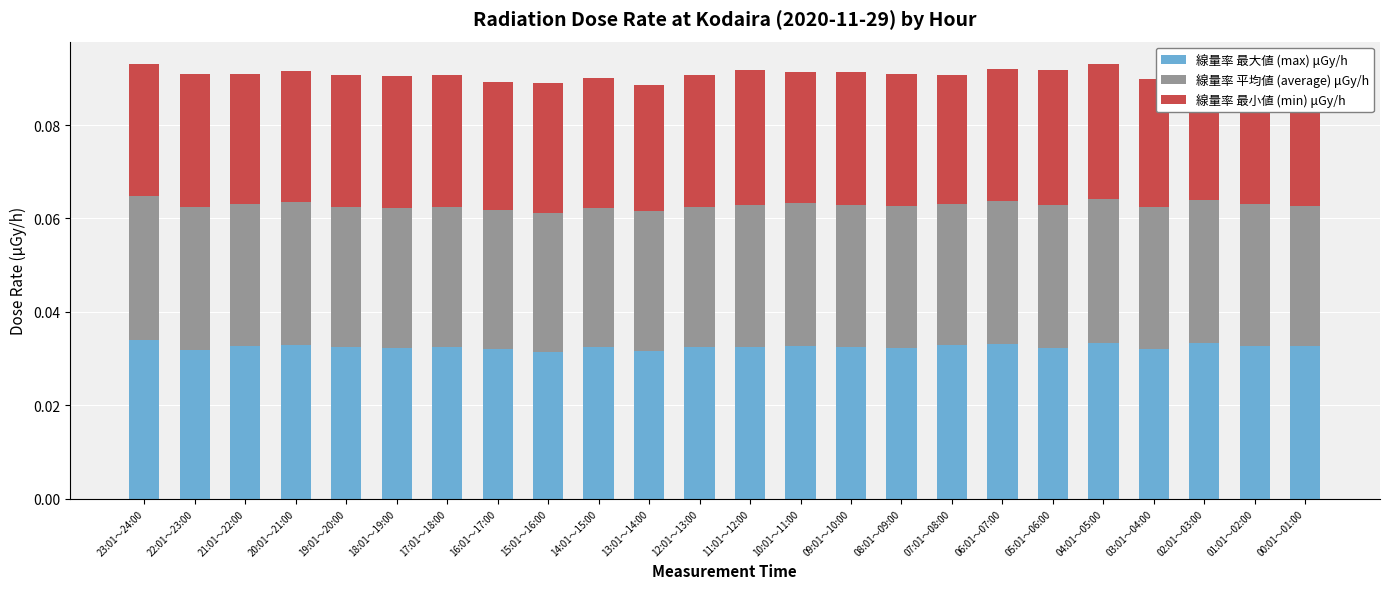

Reading left to right, list all the values displayed in this chart.

線量率 最大値 (max) μGy/h: 23:01～24:00=0.0	22:01～23:00=0.0	21:01～22:00=0.0	20:01～21:00=0.0	19:01～20:00=0.0	18:01～19:00=0.0	17:01～18:00=0.0	16:01～17:00=0.0	15:01～16:00=0.0	14:01～15:00=0.0	13:01～14:00=0.0	12:01～13:00=0.0	11:01～12:00=0.0	10:01～11:00=0.0	09:01～10:00=0.0	08:01～09:00=0.0	07:01～08:00=0.0	06:01～07:00=0.0	05:01～06:00=0.0	04:01～05:00=0.0	03:01～04:00=0.0	02:01～03:00=0.0	01:01～02:00=0.0	00:01～01:00=0.0
線量率 平均値 (average) μGy/h: 23:01～24:00=0.0	22:01～23:00=0.0	21:01～22:00=0.0	20:01～21:00=0.0	19:01～20:00=0.0	18:01～19:00=0.0	17:01～18:00=0.0	16:01～17:00=0.0	15:01～16:00=0.0	14:01～15:00=0.0	13:01～14:00=0.0	12:01～13:00=0.0	11:01～12:00=0.0	10:01～11:00=0.0	09:01～10:00=0.0	08:01～09:00=0.0	07:01～08:00=0.0	06:01～07:00=0.0	05:01～06:00=0.0	04:01～05:00=0.0	03:01～04:00=0.0	02:01～03:00=0.0	01:01～02:00=0.0	00:01～01:00=0.0
線量率 最小値 (min) μGy/h: 23:01～24:00=0.0	22:01～23:00=0.0	21:01～22:00=0.0	20:01～21:00=0.0	19:01～20:00=0.0	18:01～19:00=0.0	17:01～18:00=0.0	16:01～17:00=0.0	15:01～16:00=0.0	14:01～15:00=0.0	13:01～14:00=0.0	12:01～13:00=0.0	11:01～12:00=0.0	10:01～11:00=0.0	09:01～10:00=0.0	08:01～09:00=0.0	07:01～08:00=0.0	06:01～07:00=0.0	05:01～06:00=0.0	04:01～05:00=0.0	03:01～04:00=0.0	02:01～03:00=0.0	01:01～02:00=0.0	00:01～01:00=0.0